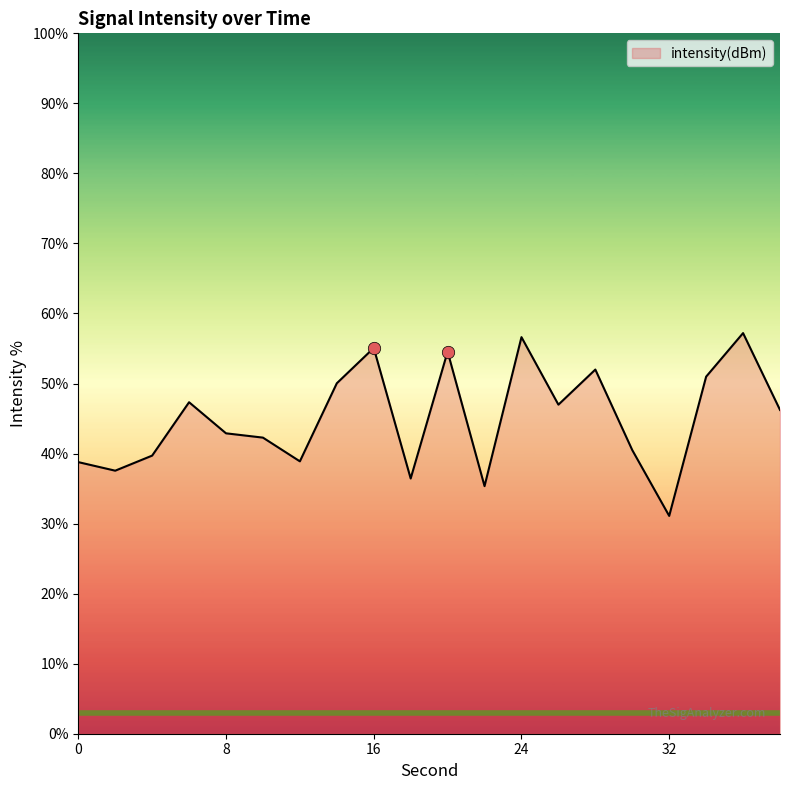

What is the maximum value shown in the chart?

57.2